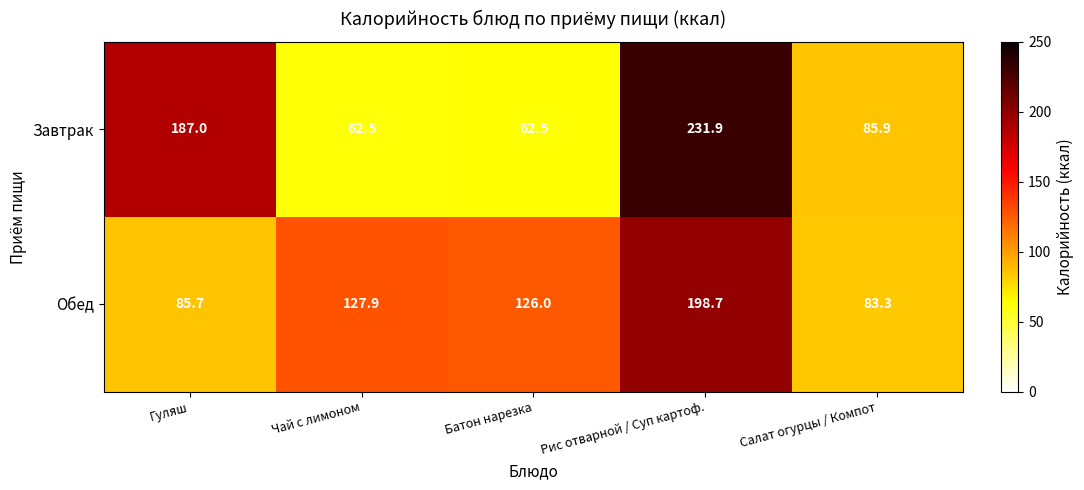

Reading right to left, what are all the values shown in this chart?

Завтрак: 85.9	231.9	62.5	62.5	187.0
Обед: 83.3	198.7	126.0	127.9	85.7